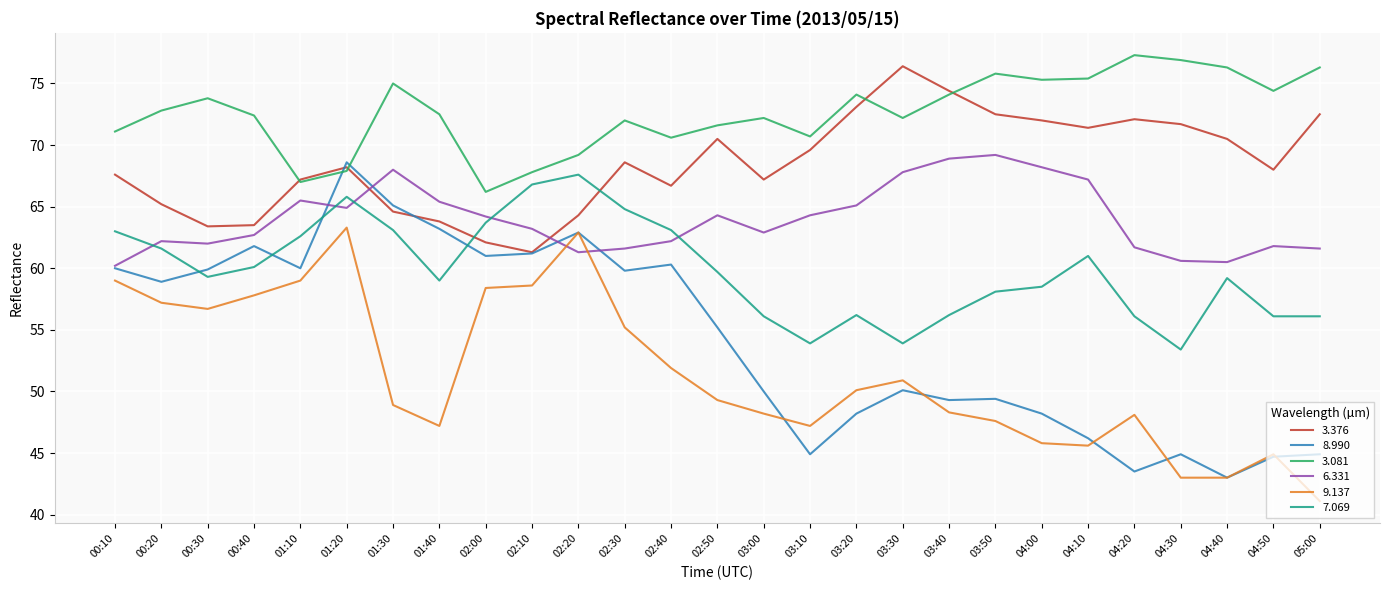

What is the difference between the 3.081 values at 02:00 and 01:30?

8.8